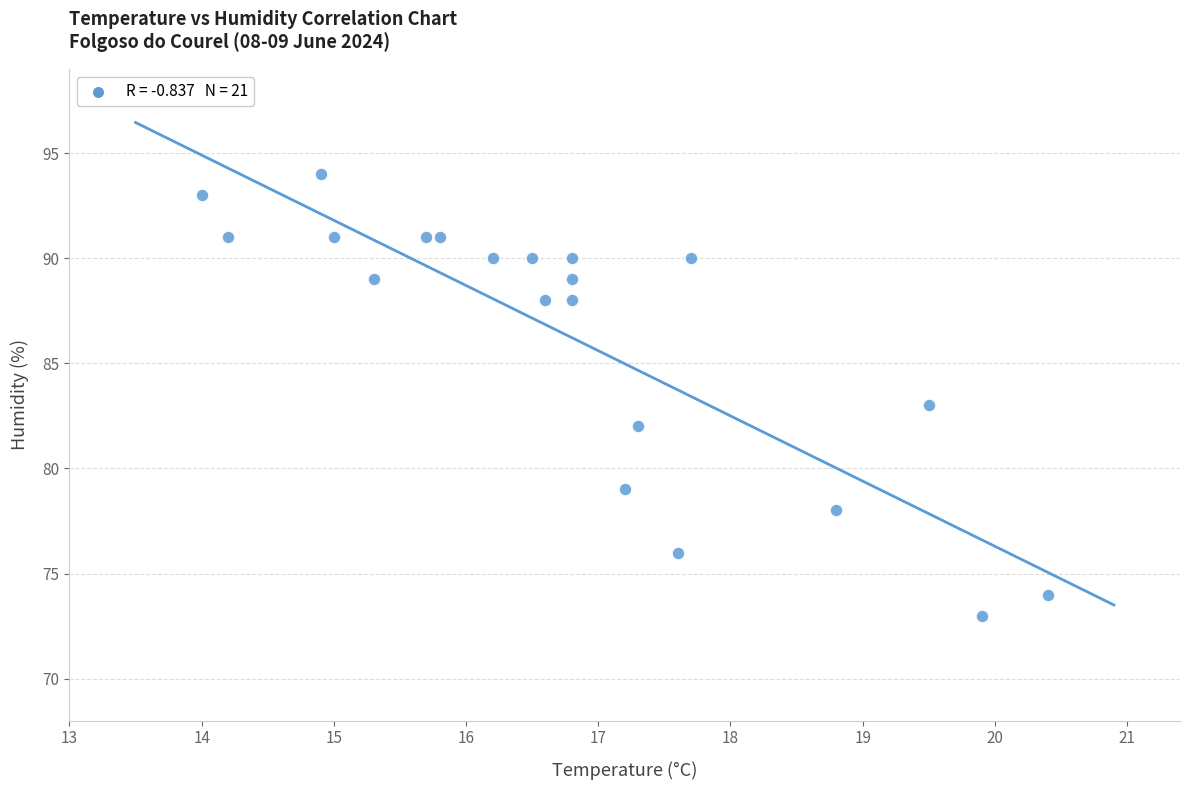

What is the range of Y values (max minus min)?

21